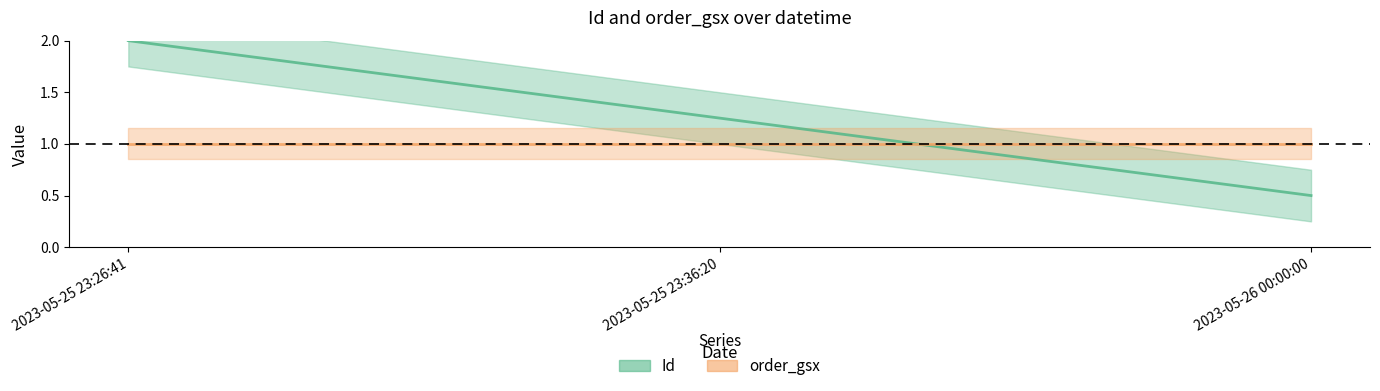

Approximately how many times larger is the value at 2023-05-26 00:00:00 compared to 2023-05-25 23:26:41?

0.3